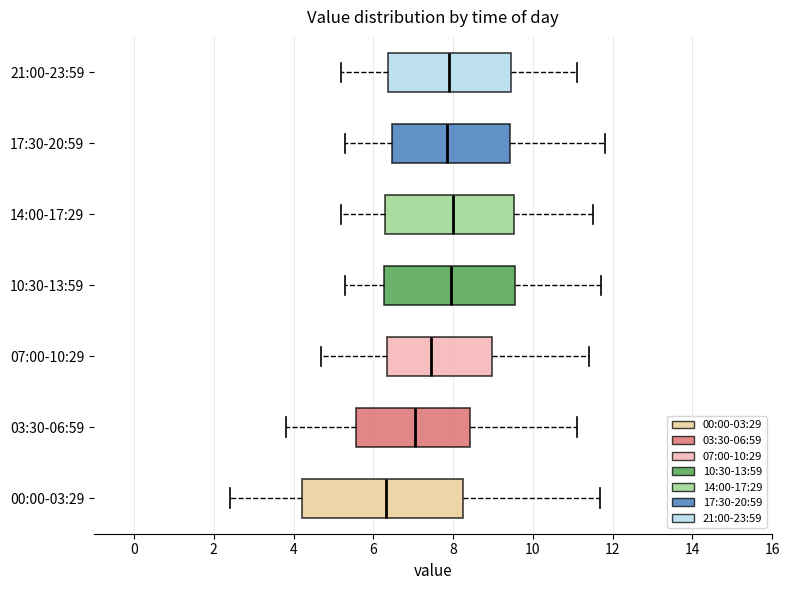

Reading bottom to top, transcribe this box plot: for each box, give where its median line is, the range the box spans, and where its two whiskers end, as read against the x-axis. The values are not printed on the chart, so give them approximately, as read against the axis.

00:00-03:29: median 6.4, box 4.2 to 8.2, whiskers 2.4 to 11.6
03:30-06:59: median 7.0, box 5.6 to 8.4, whiskers 3.8 to 11.2
07:00-10:29: median 7.4, box 6.4 to 9.0, whiskers 4.8 to 11.4
10:30-13:59: median 8.0, box 6.2 to 9.6, whiskers 5.4 to 11.8
14:00-17:29: median 8.0, box 6.4 to 9.6, whiskers 5.2 to 11.6
17:30-20:59: median 7.8, box 6.4 to 9.4, whiskers 5.4 to 11.8
21:00-23:59: median 8.0, box 6.4 to 9.4, whiskers 5.2 to 11.2